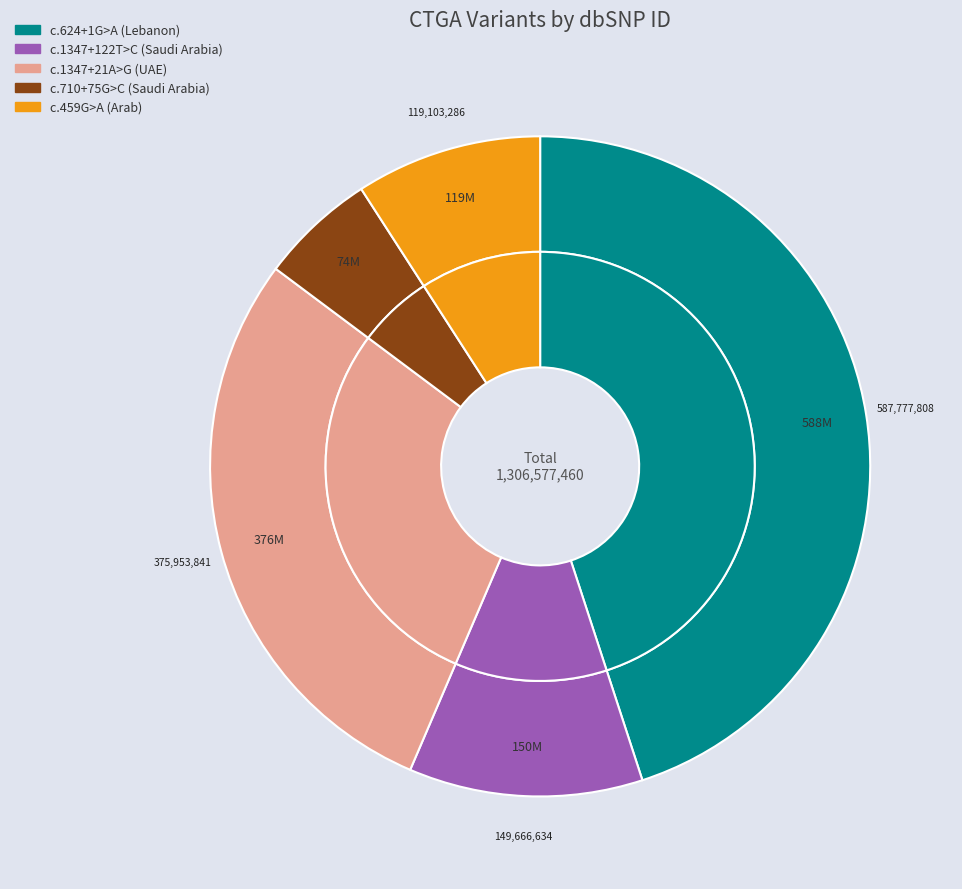

What percentage is the NM_144596.4:c.1347+122T>C slice, to the nearest percent?

11%